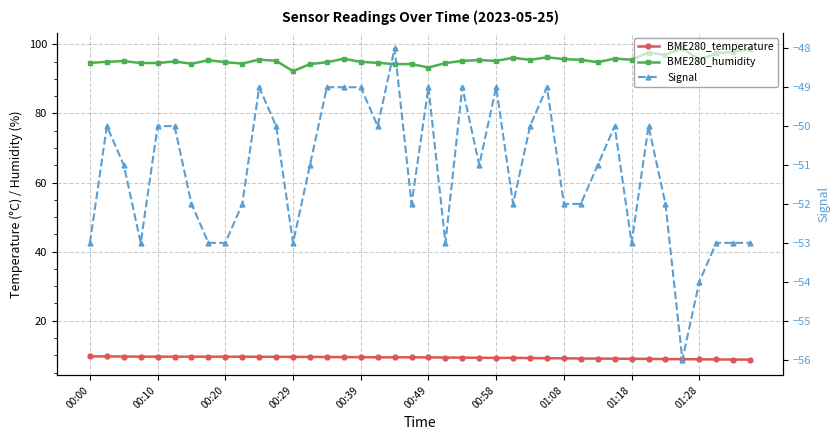

Which has a higher value, 30 or 00:10?

00:10